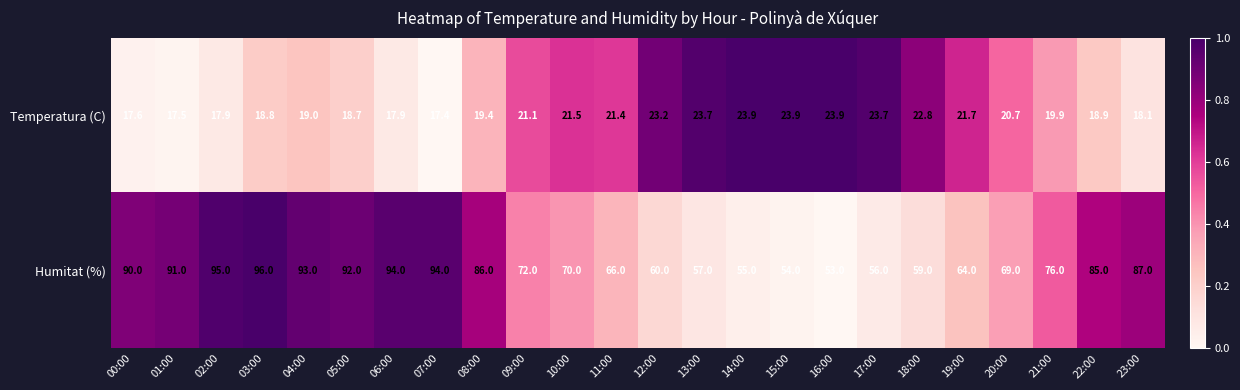

Which series has the widest spread of values?

Humitat (%)